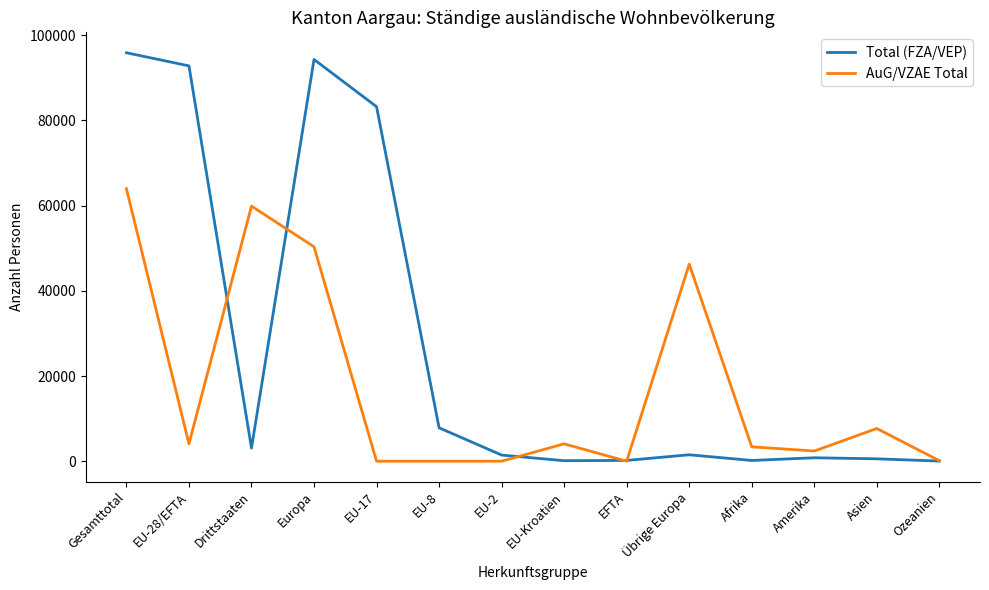

Which series has the widest spread of values?

Total (FZA/VEP)